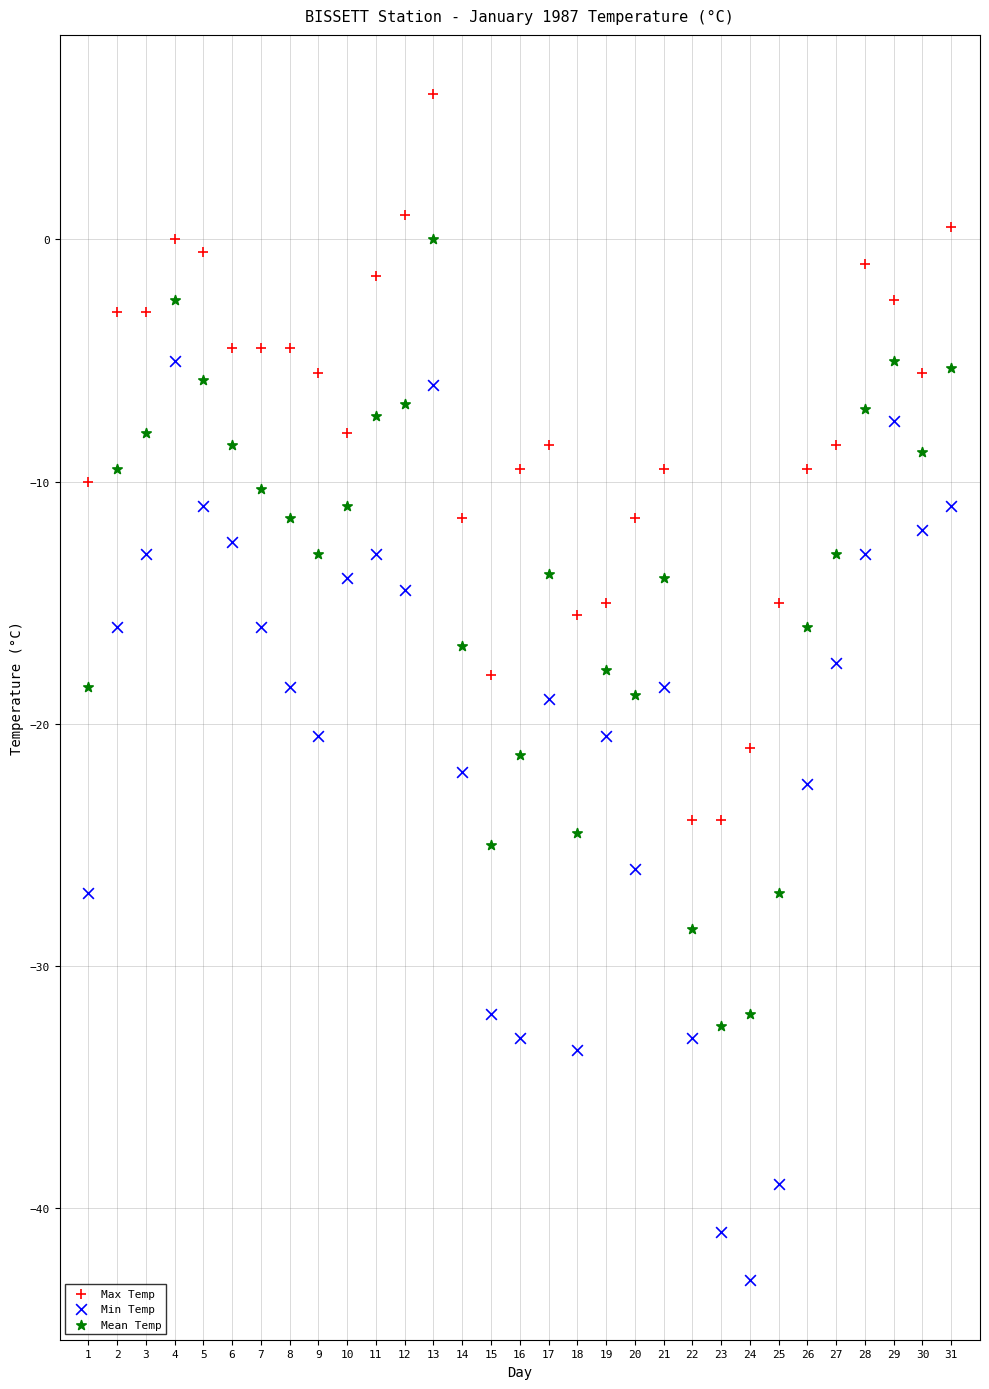

What is the X range (max minus min) for the scatter plot?

30.0